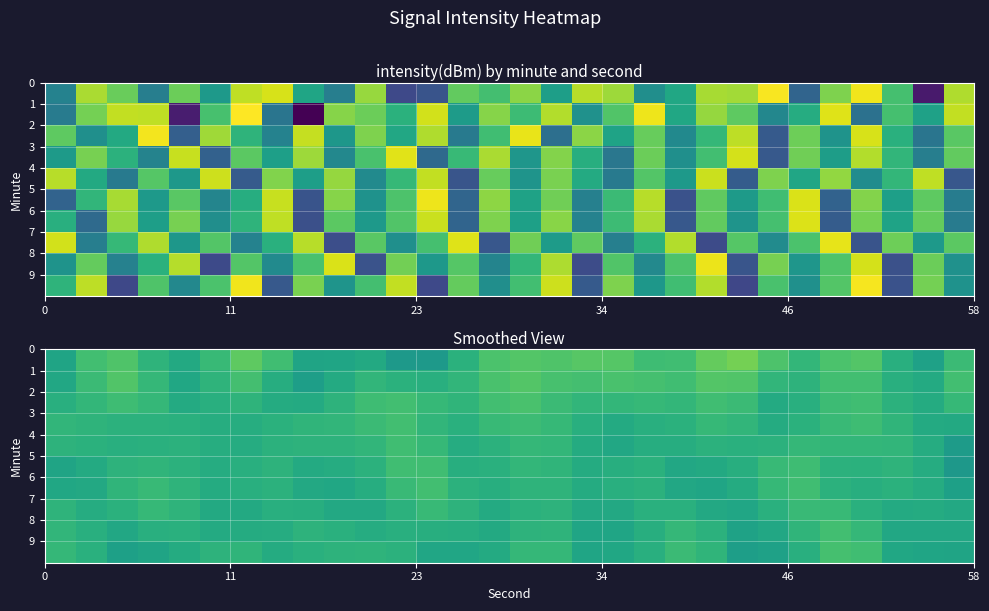

What is the maximum value shown in the chart?

-124.6